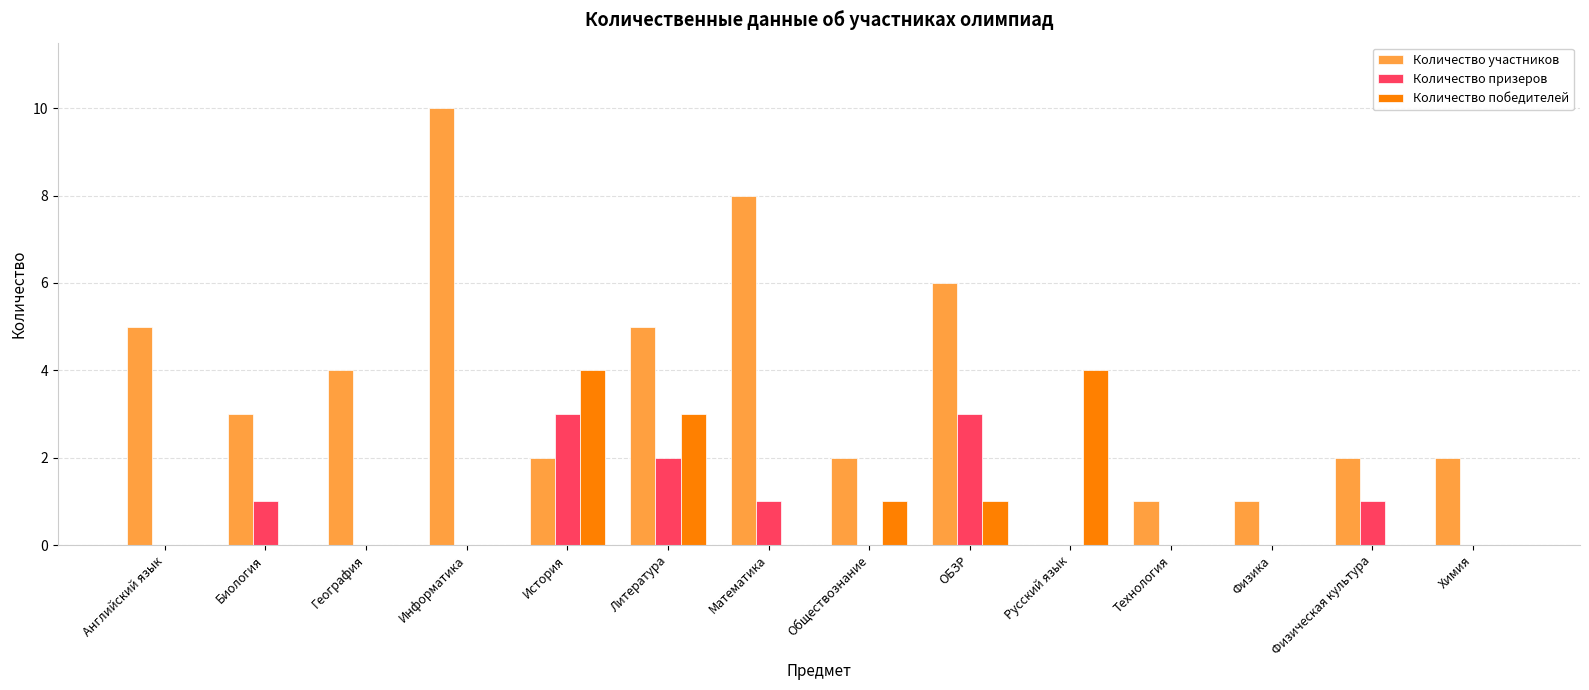

Read the Количество участников value at География.

4